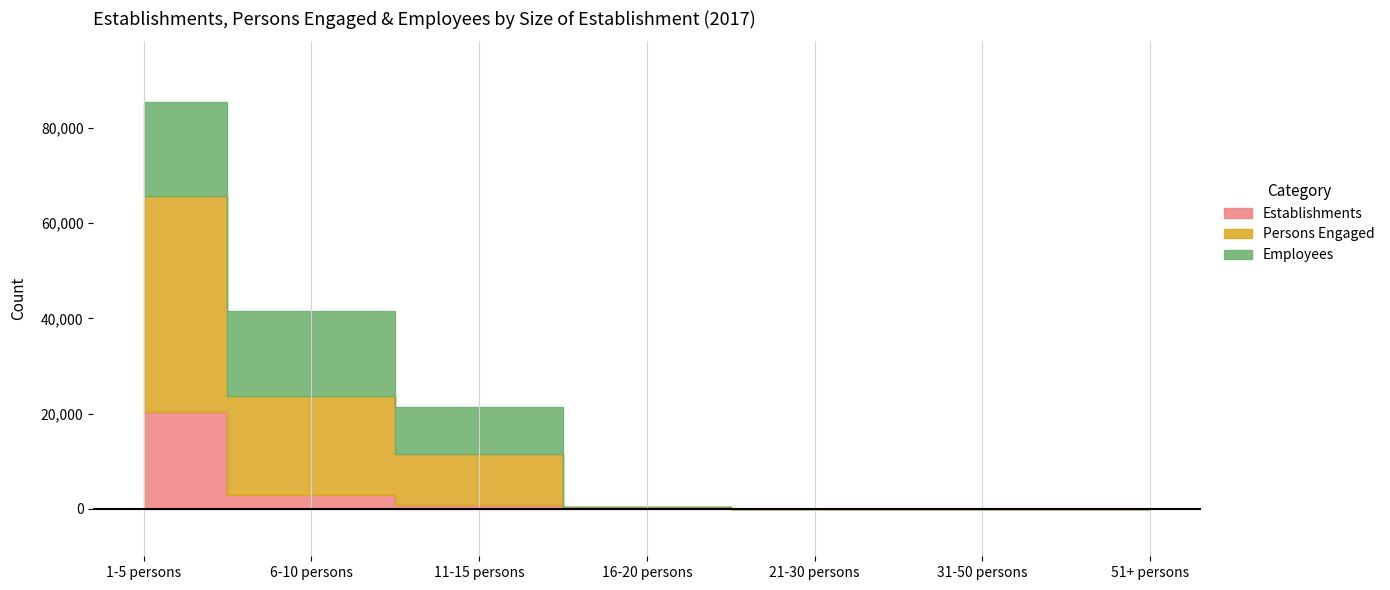

The Employees series shows 9880 at 11-15 persons. True or false?

True